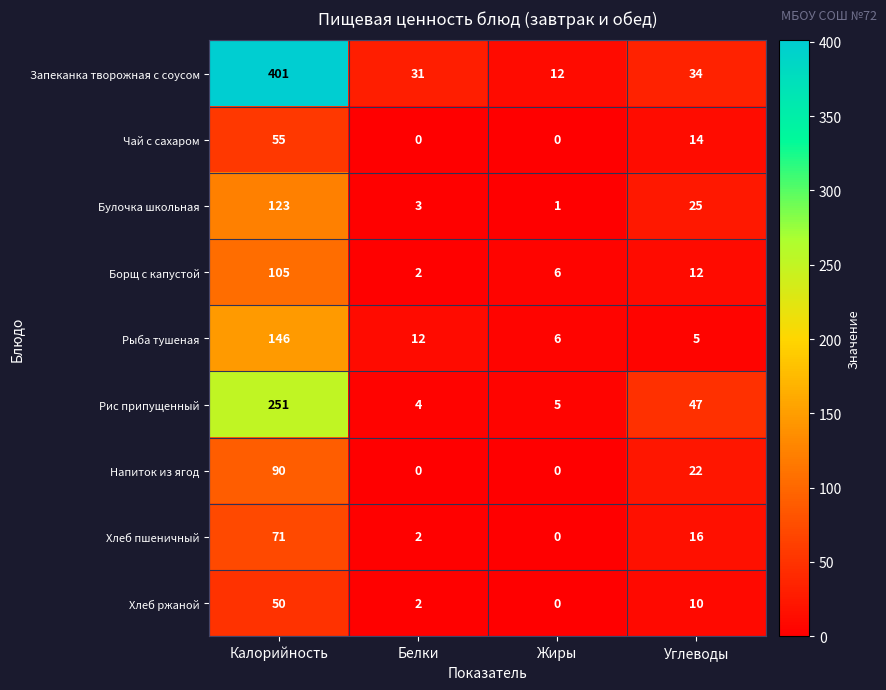

How many categories are shown in the chart?

4